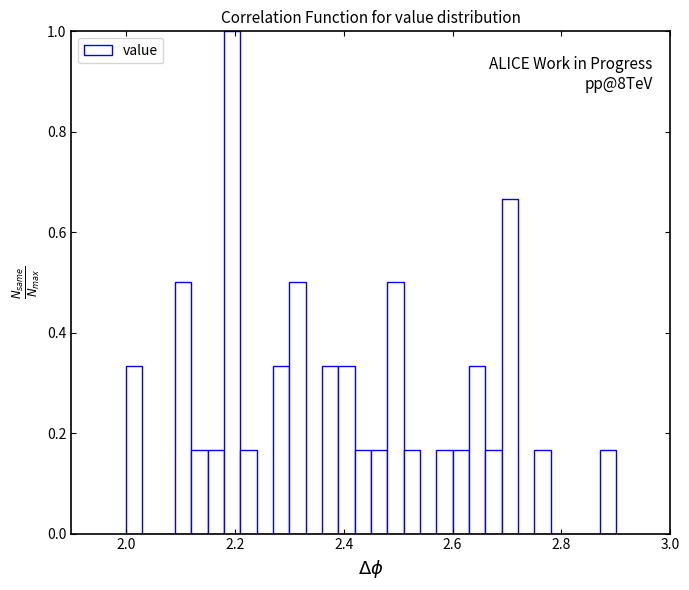

Around what value on the x-axis is the tallest bar? Give the approximate position of its centre, as read against the axis.

2.20